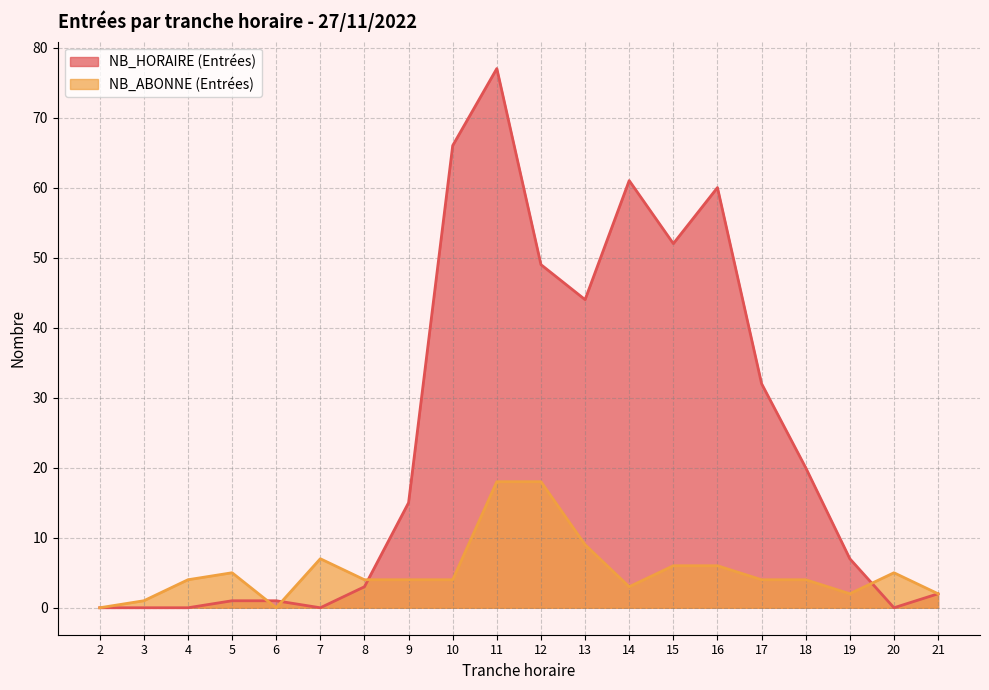

At which category is the sum across all series the highest?

11